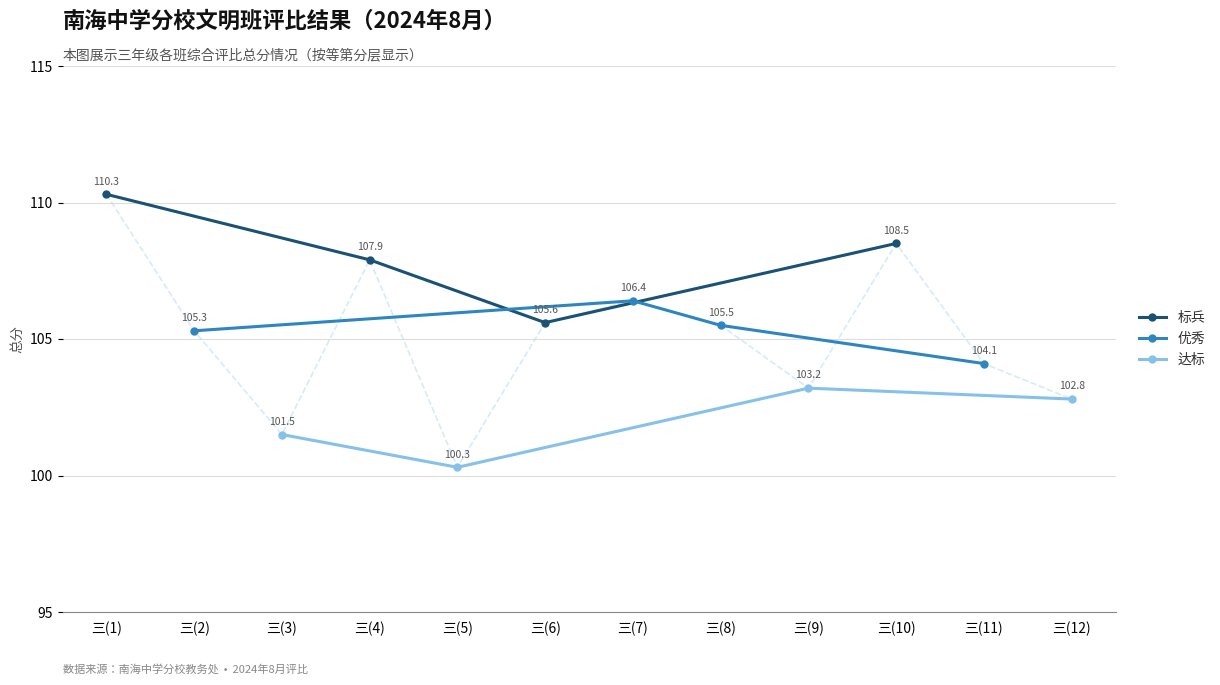

Rank the series by their maximum value, from highest to lowest.

标兵, 优秀, 达标